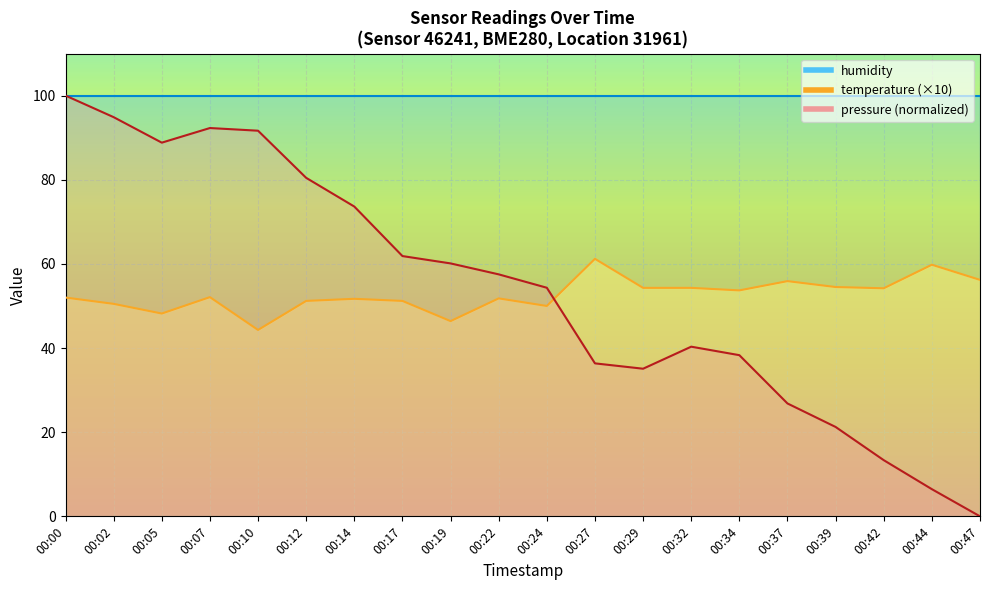

List the labels in order of value, smallest first.

00:10, 00:19, 00:05, 00:24, 00:02, 00:12, 00:17, 00:14, 00:22, 00:00, 00:07, 00:34, 00:42, 00:29, 00:32, 00:39, 00:37, 00:47, 00:44, 00:27